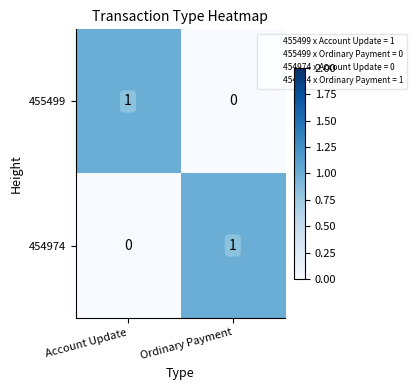

What is the spread (max minus min) of values at Account Update?

1